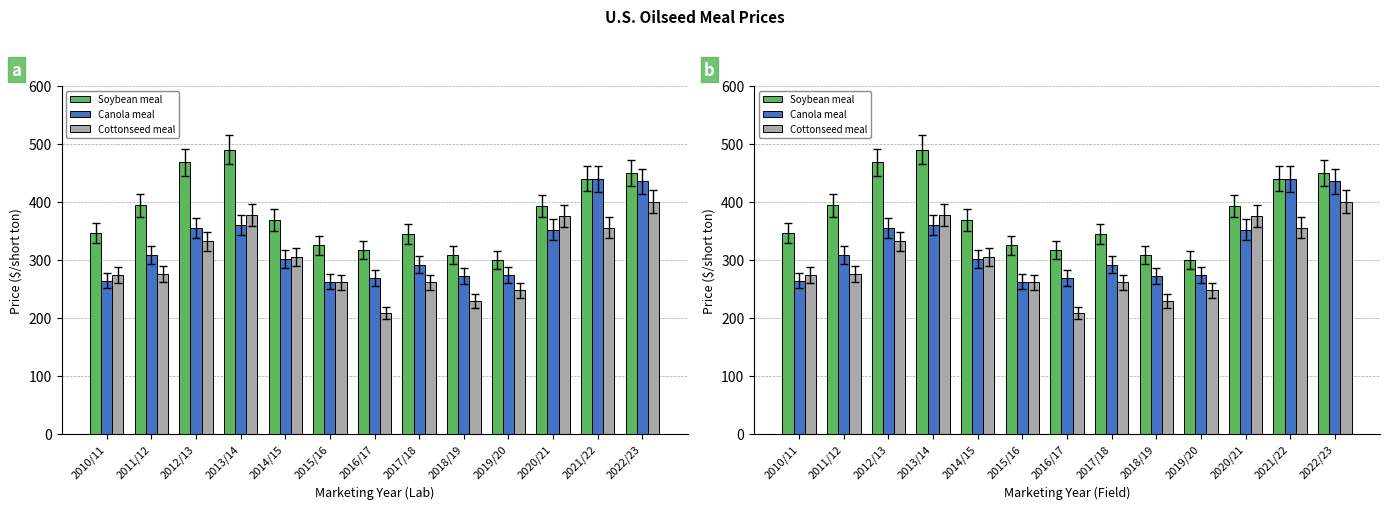

At 2010/11, list the series in order from largest to smallest.

Soybean meal, Cottonseed meal, Canola meal